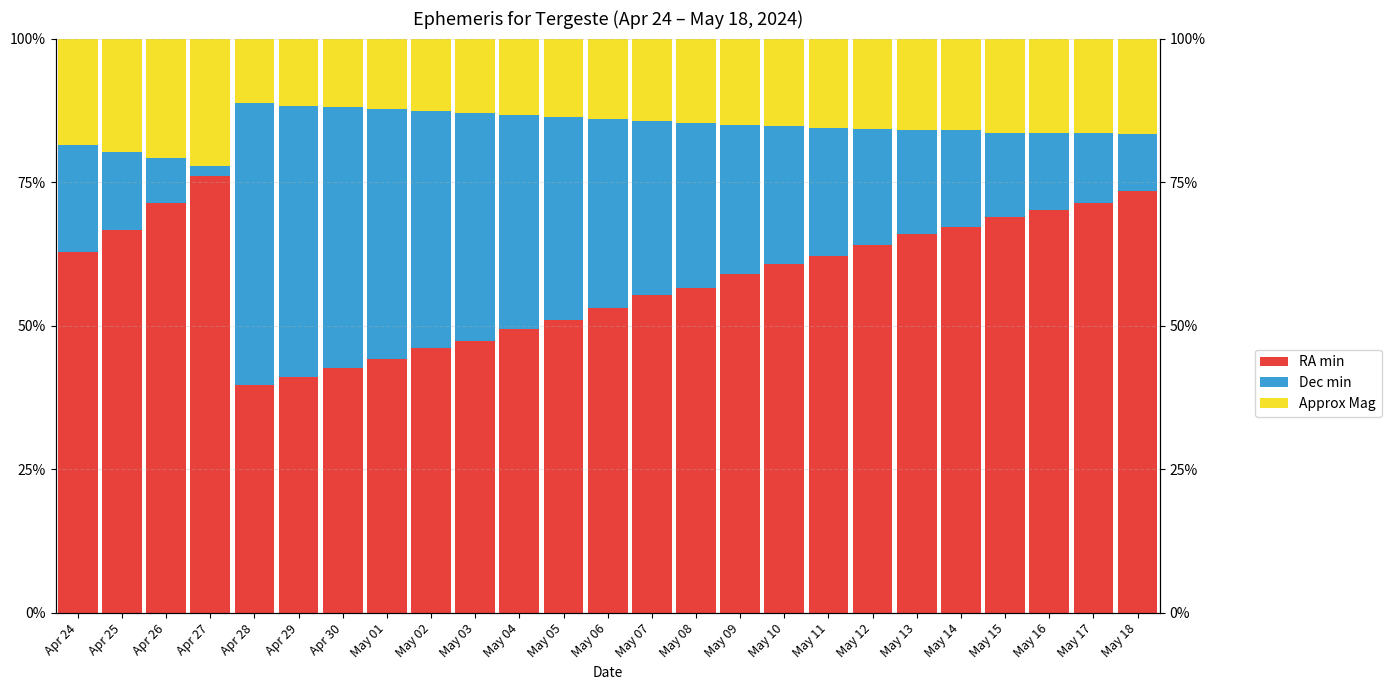

Reading right to left, transcribe all the data shown in this chart.

RA min: 73.4	71.3	70.1	68.9	67.2	66.0	64.1	62.1	60.7	59.0	56.5	55.3	53.1	50.9	49.4	47.4	46.1	44.3	42.7	41.0	39.6	76.1	71.3	66.7	62.9
Dec min: 10.0	12.3	13.5	14.8	16.8	18.0	20.2	22.3	24.1	26.1	28.8	30.4	32.9	35.3	37.3	39.5	41.3	43.4	45.4	47.3	49.1	1.7	7.9	13.6	18.6
Approx Mag: 16.7	16.4	16.4	16.4	16.0	16.0	15.8	15.6	15.2	15.0	14.6	14.3	14.0	13.7	13.3	13.0	12.6	12.3	11.9	11.7	11.3	22.2	20.8	19.7	18.6